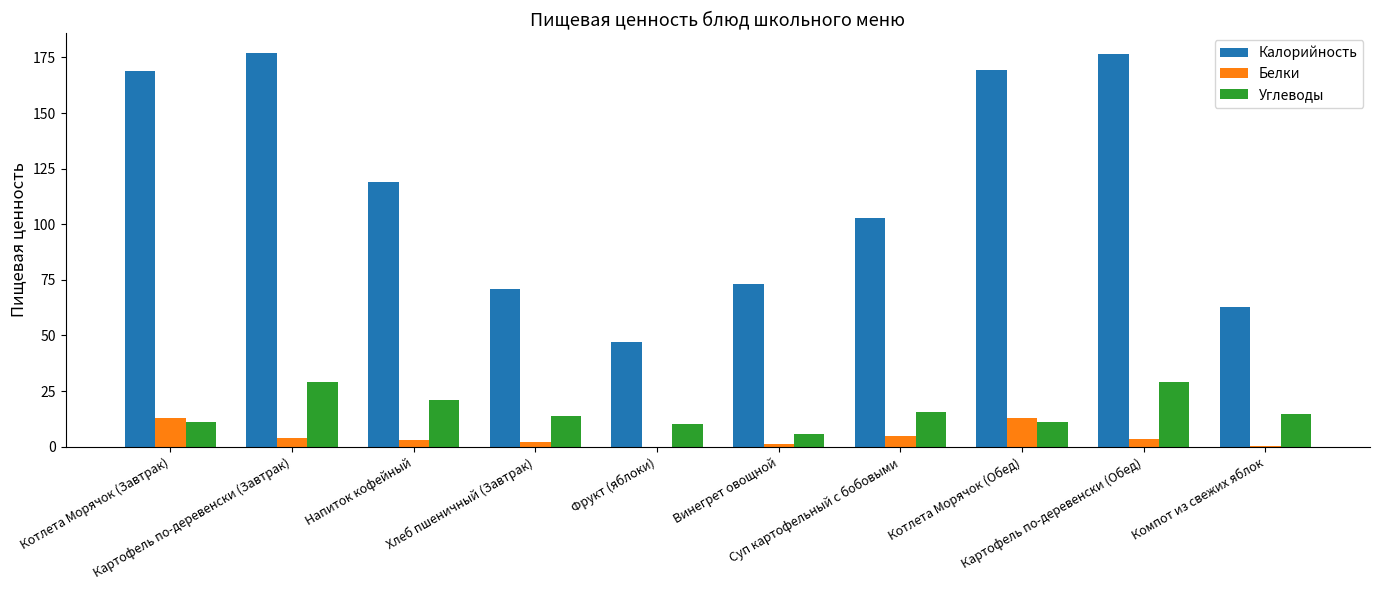

Which series has the largest total across all categories?

Калорийность